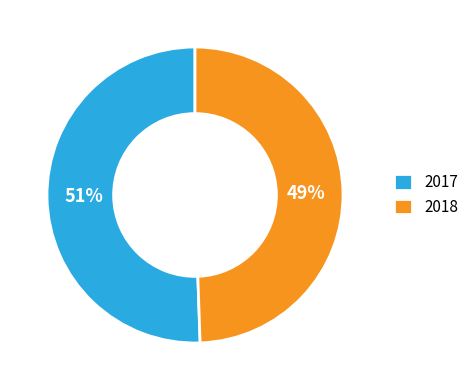

To the nearest percent, what is the combined percentage of 2017 and 2018?

100%